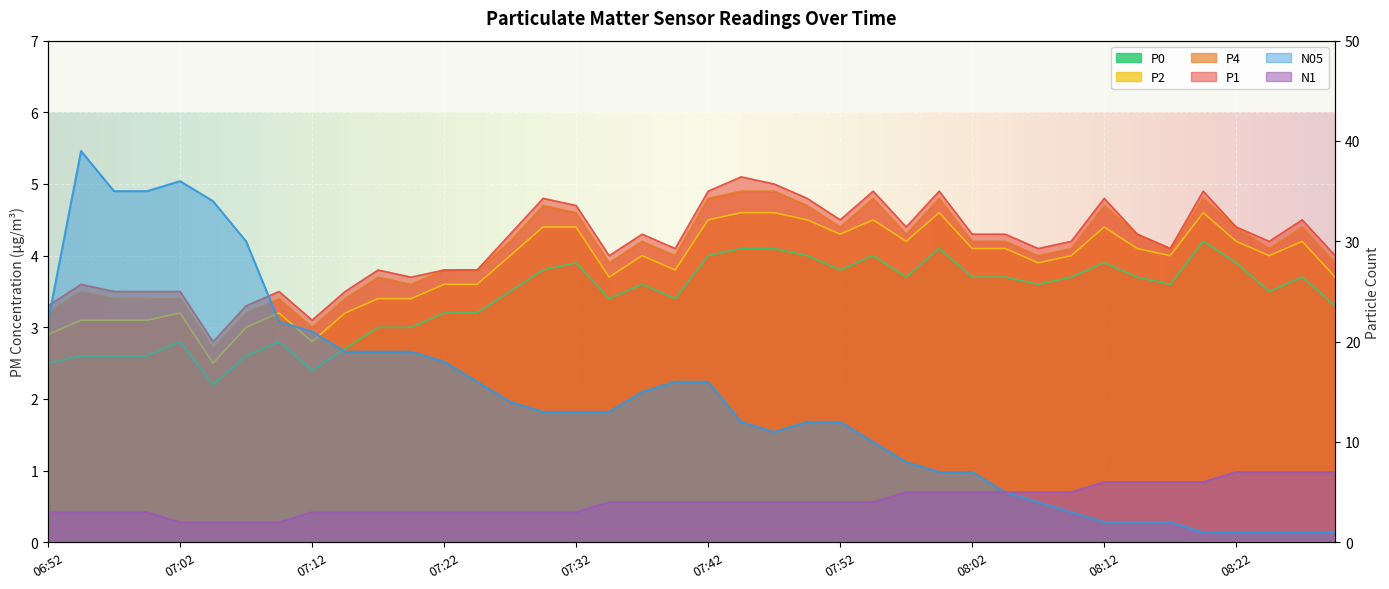

How many lines are shown in the chart?

6